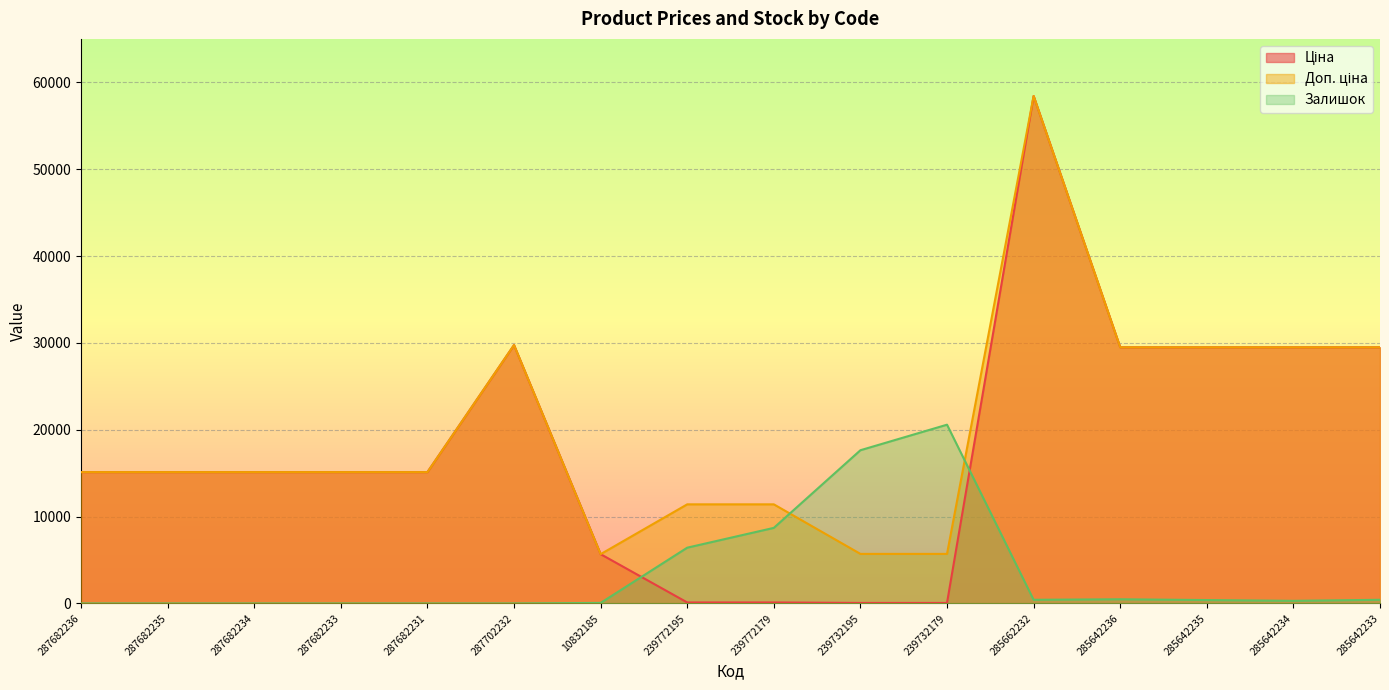

How many categories are shown in the chart?

16